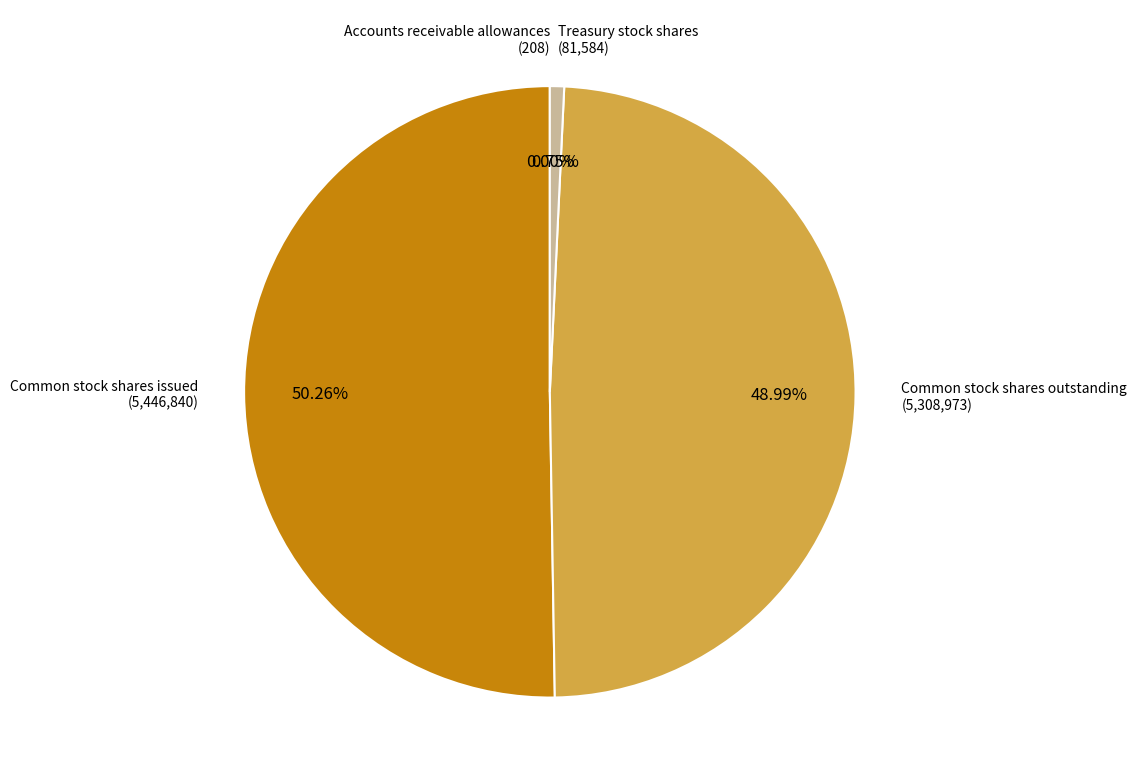

What is the largest slice in the pie chart?

Common stock shares issued